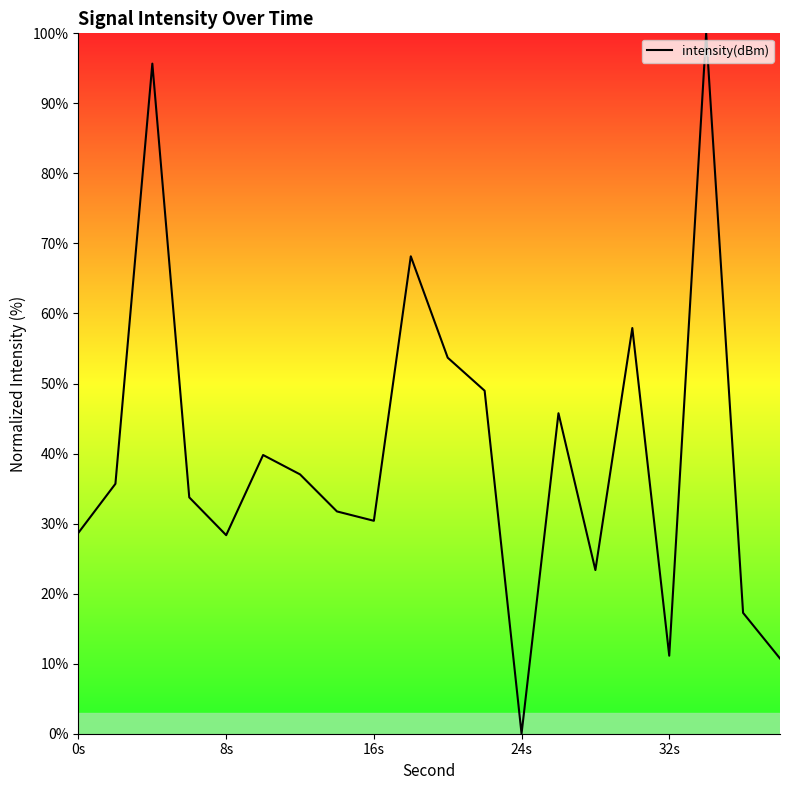

What is the maximum value shown in the chart?

100.0